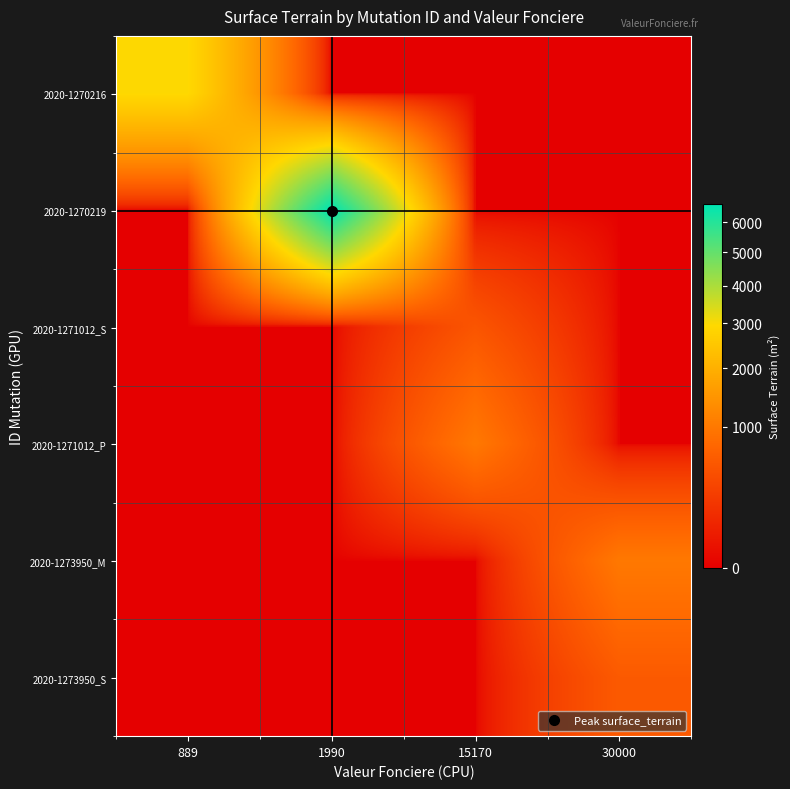

What is the spread (max minus min) of values at 15170?

1000